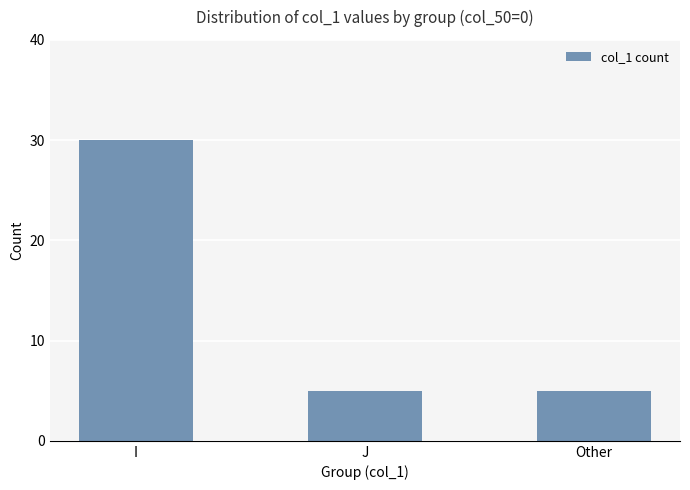

What is the difference between the maximum and minimum values?

25